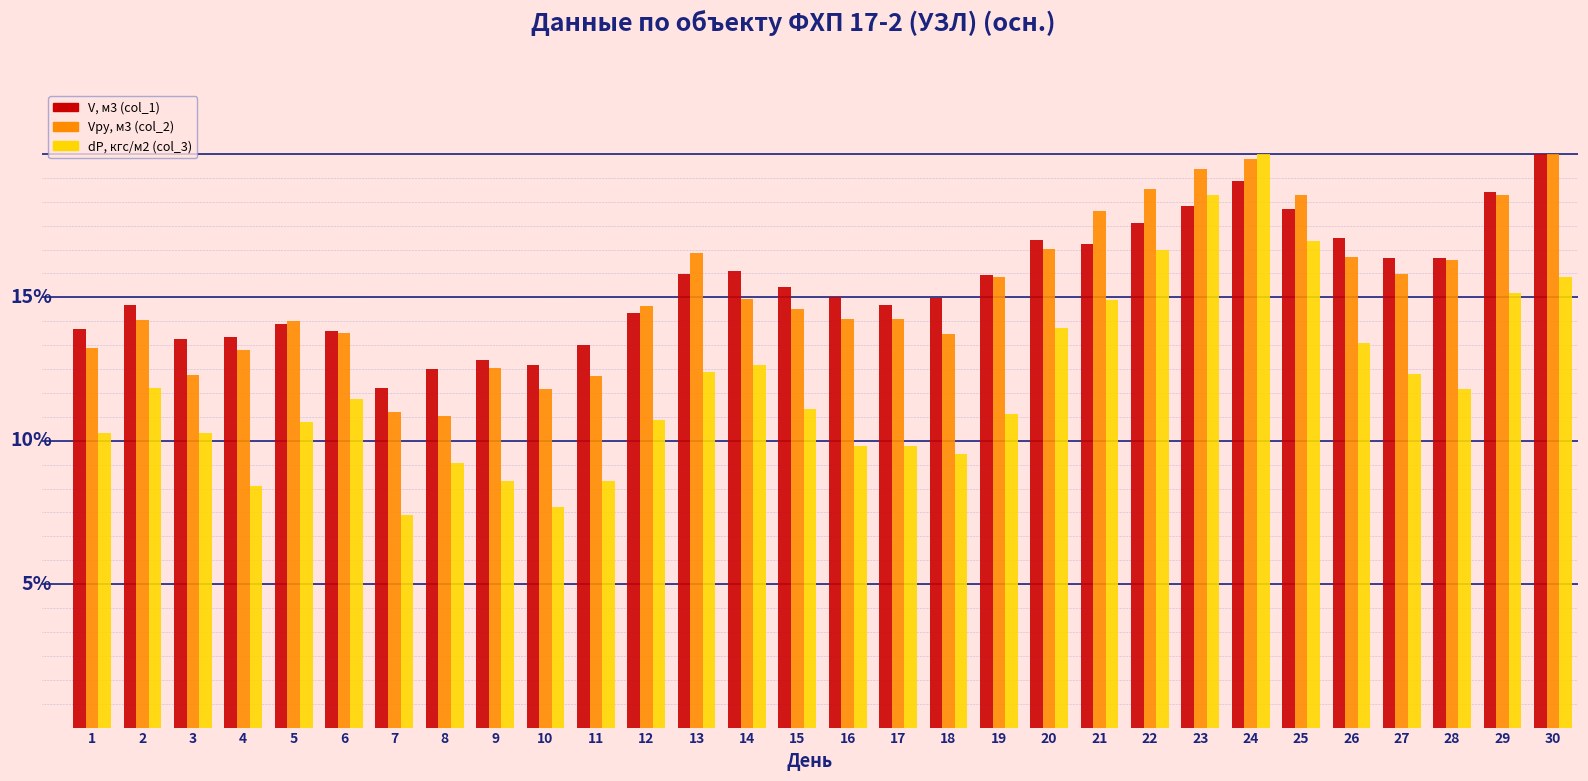

Where does the dP, кгс/м2 (col_3) series first go above 10?

2